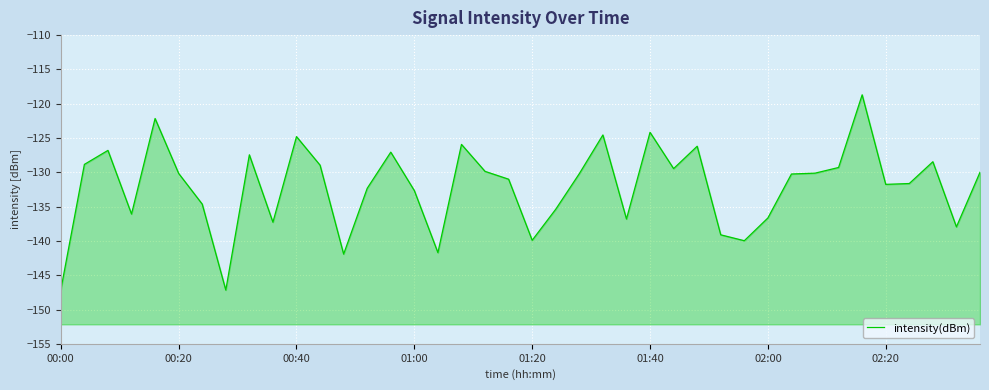

What is the average value?

-132.1